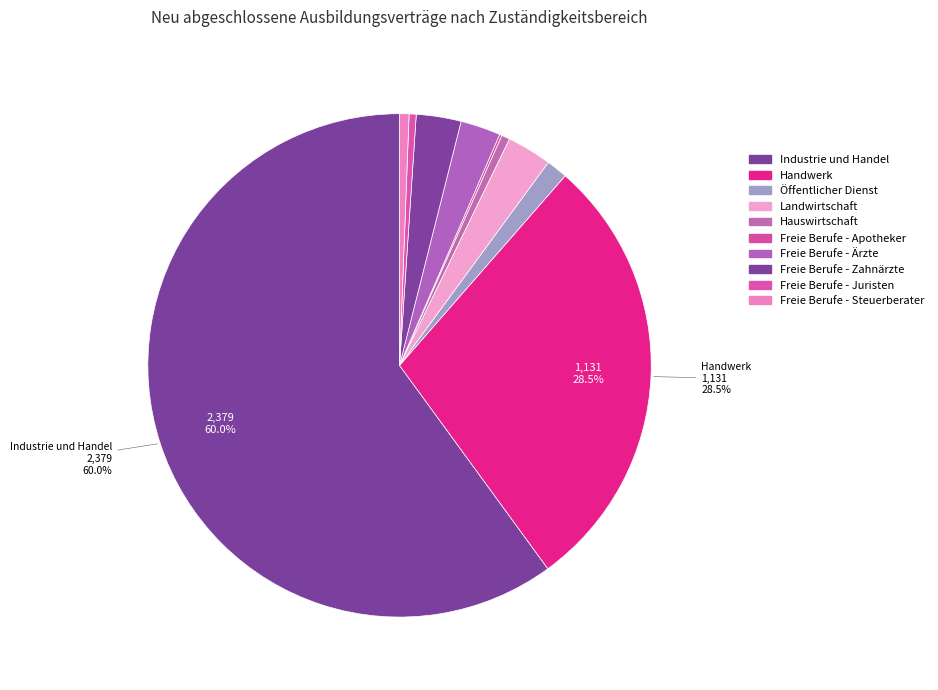

Which slice is the smallest?

Freie Berufe - Apotheker